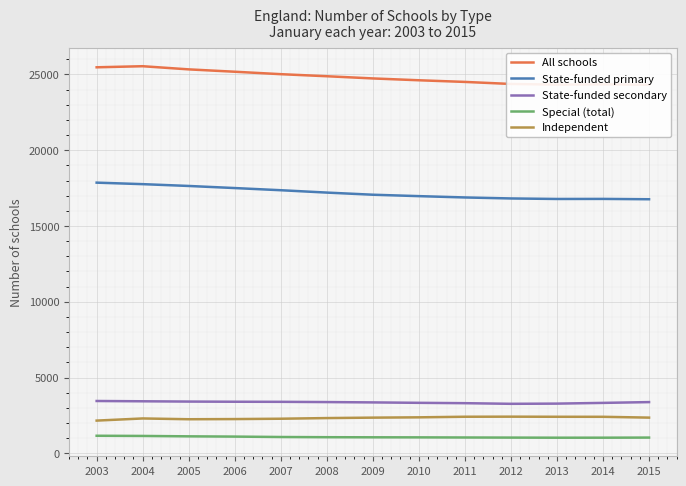

Read the Independent value at 2013, to the nearest 5.

2415